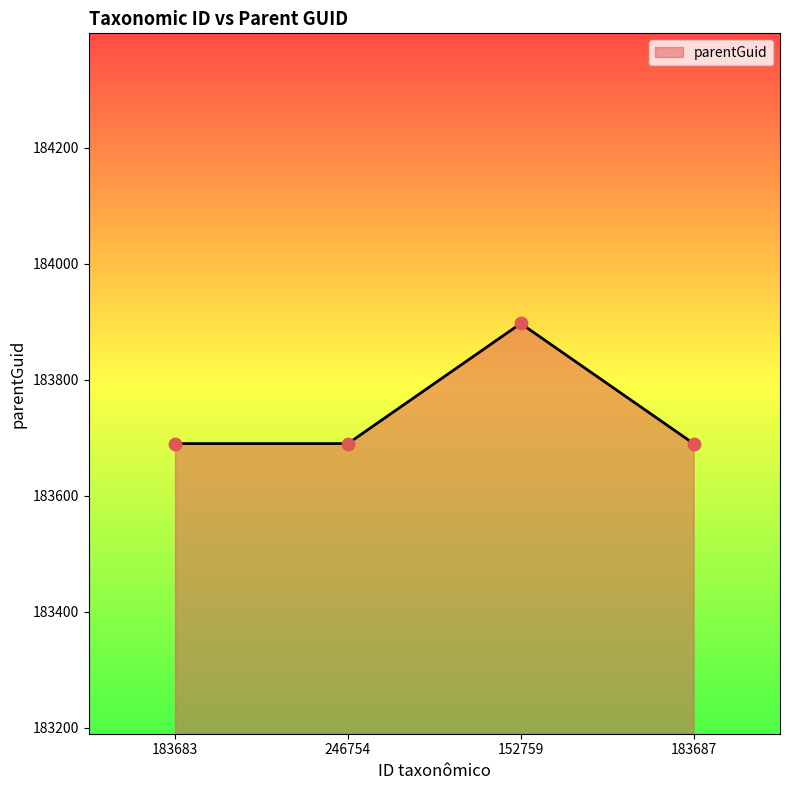

What is the sum of all values?

734967